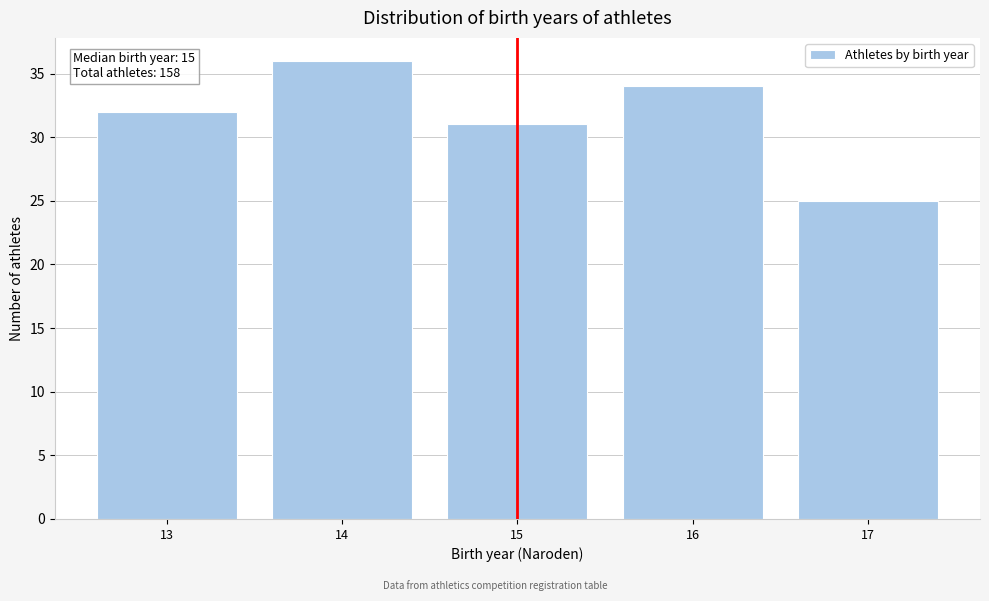

Reading left to right, what are all the values shown in this chart?

13=32	14=36	15=31	16=34	17=25